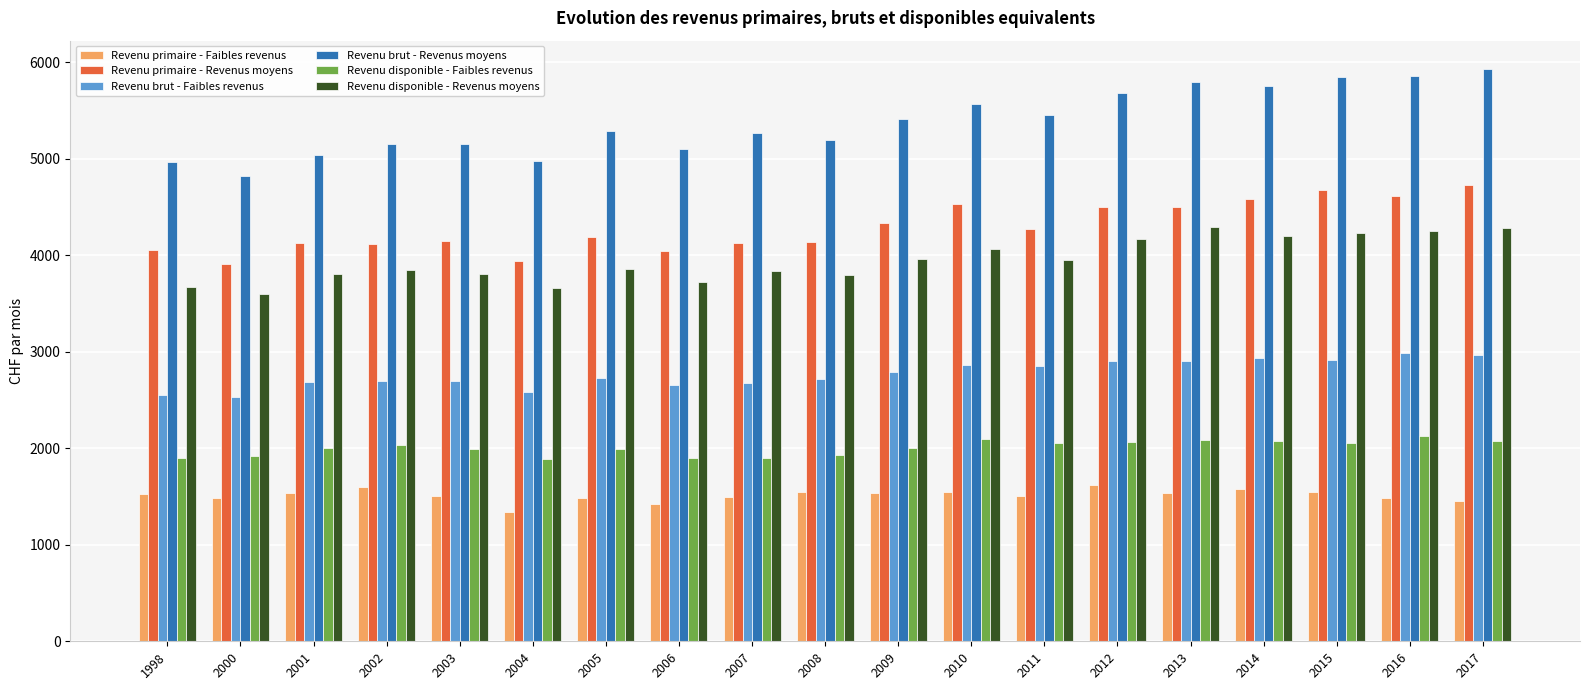

What is the difference between the maximum and second lowest values in the Revenu primaire - Faibles revenus series?

198.9